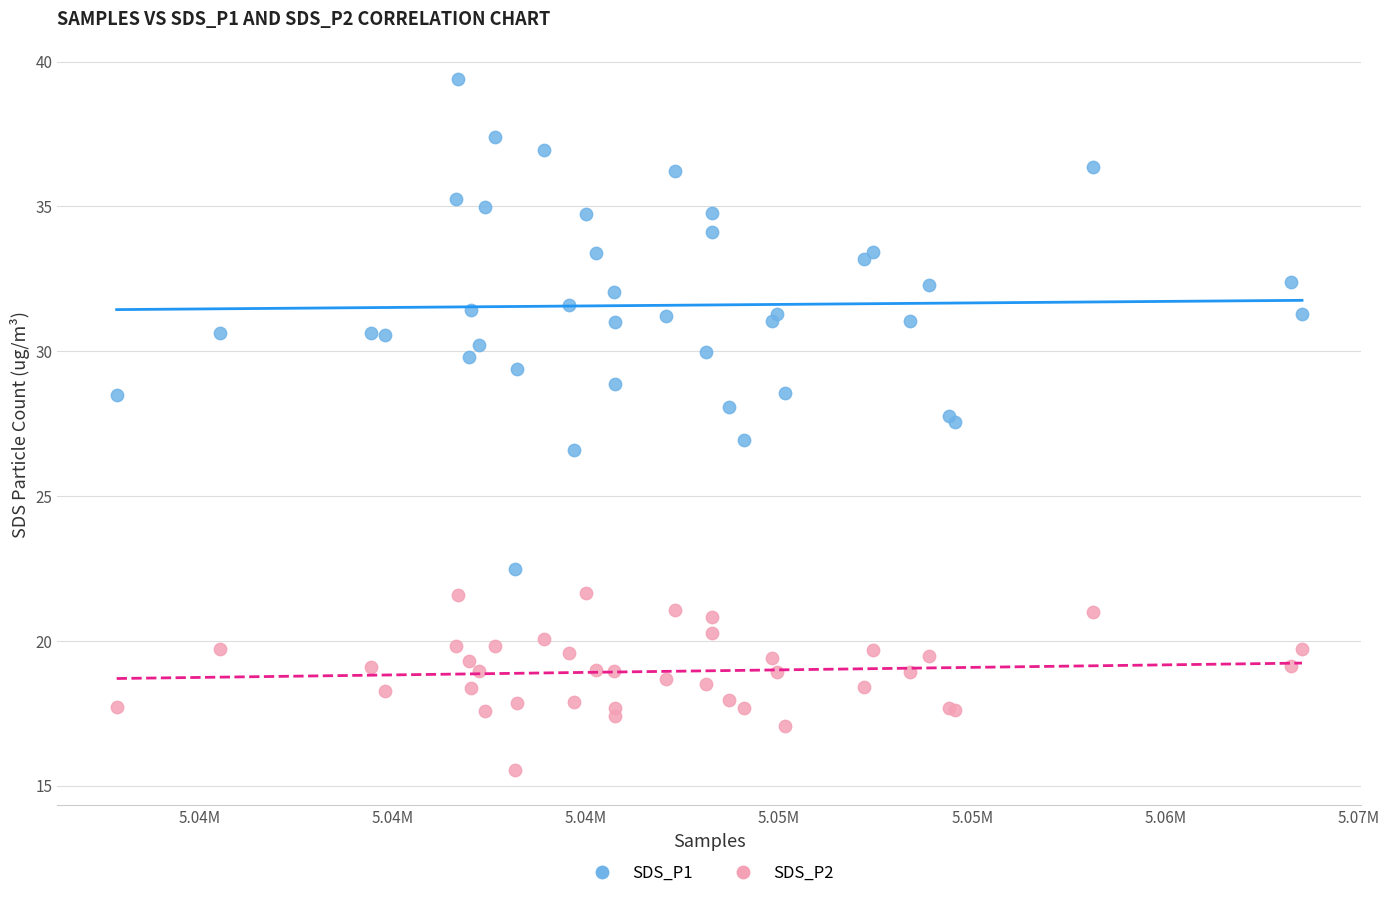

What is the X range (max minus min) for the scatter plot?

30690.0